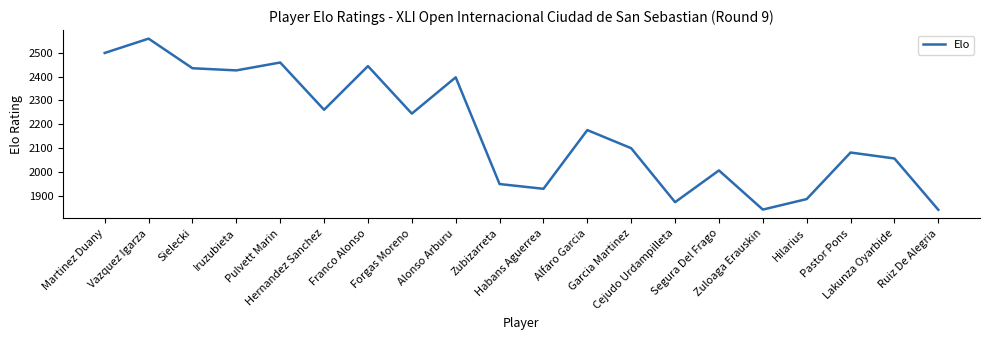

Approximately how many times larger is the value at Martinez Duany compared to Ruiz De Alegria?

1.4